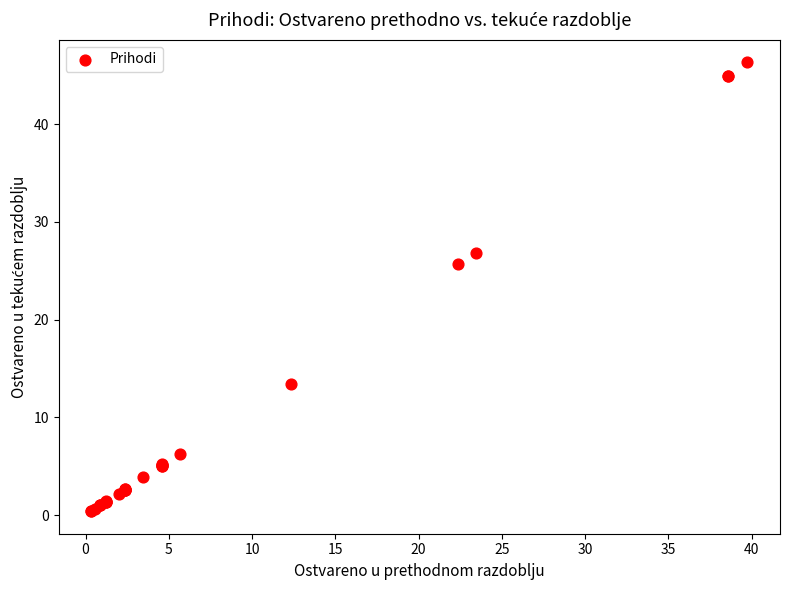

What Y value in the scatter plot is closest to 23?

25.7